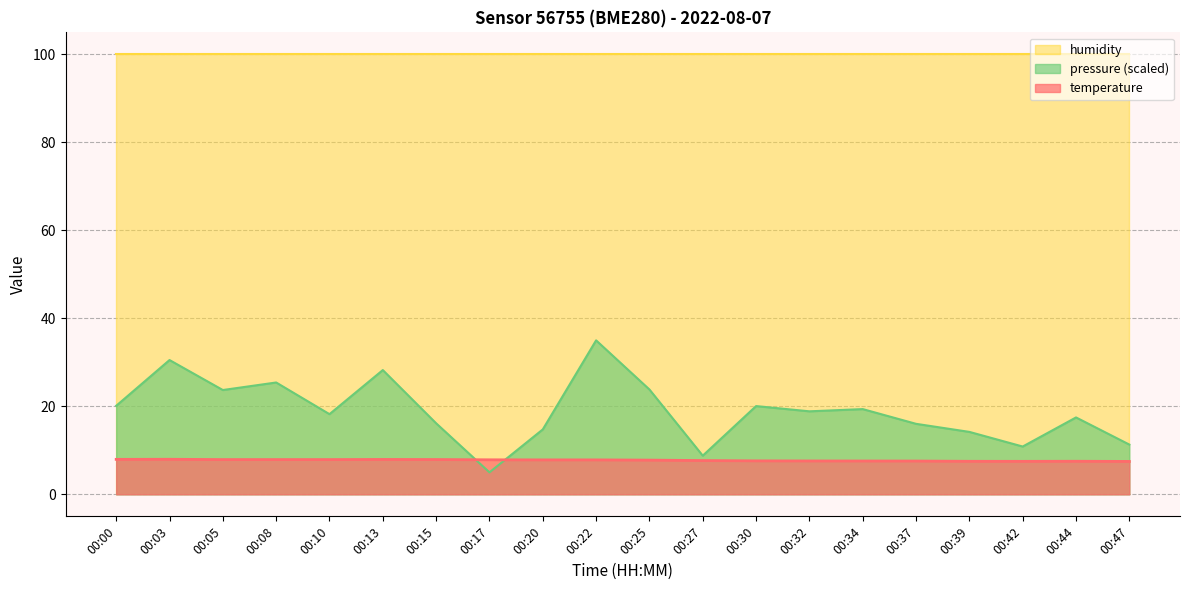

What is the value of the temperature point at the 18th from the left?

7.5